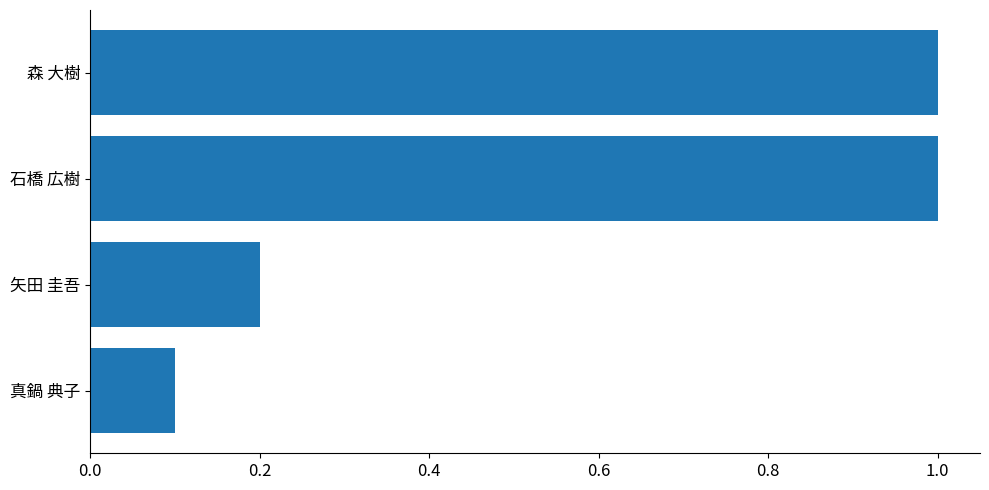

The value at 矢田 圭吾 is 0.1. True or false?

False